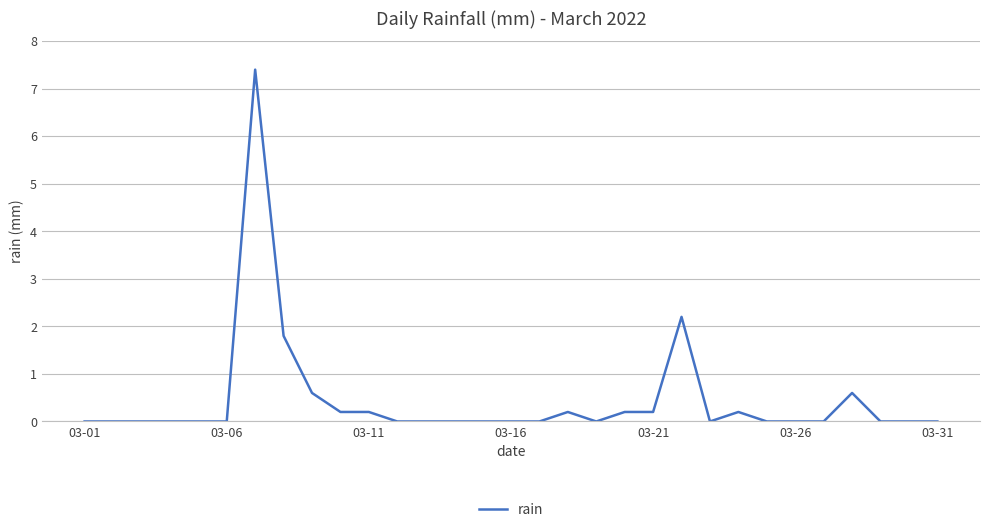

How many lines are shown in the chart?

1